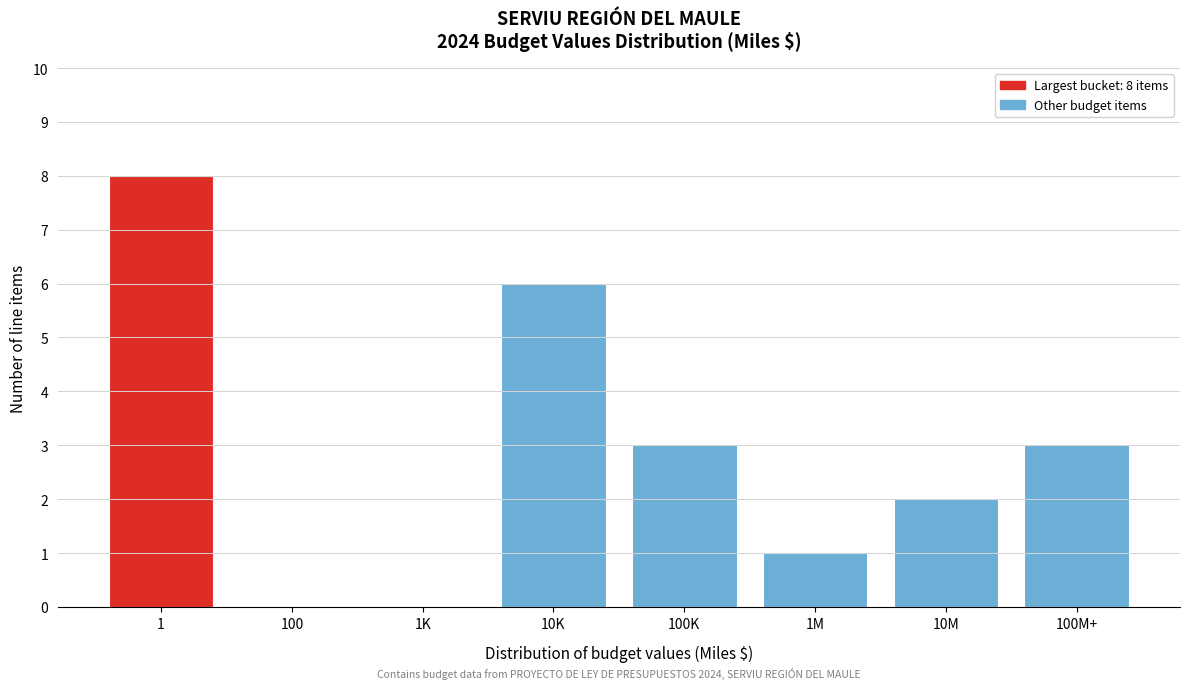

Reading left to right, what are all the values shown in this chart?

1=8	100=0	1K=0	10K=6	100K=3	1M=1	10M=2	100M+=3